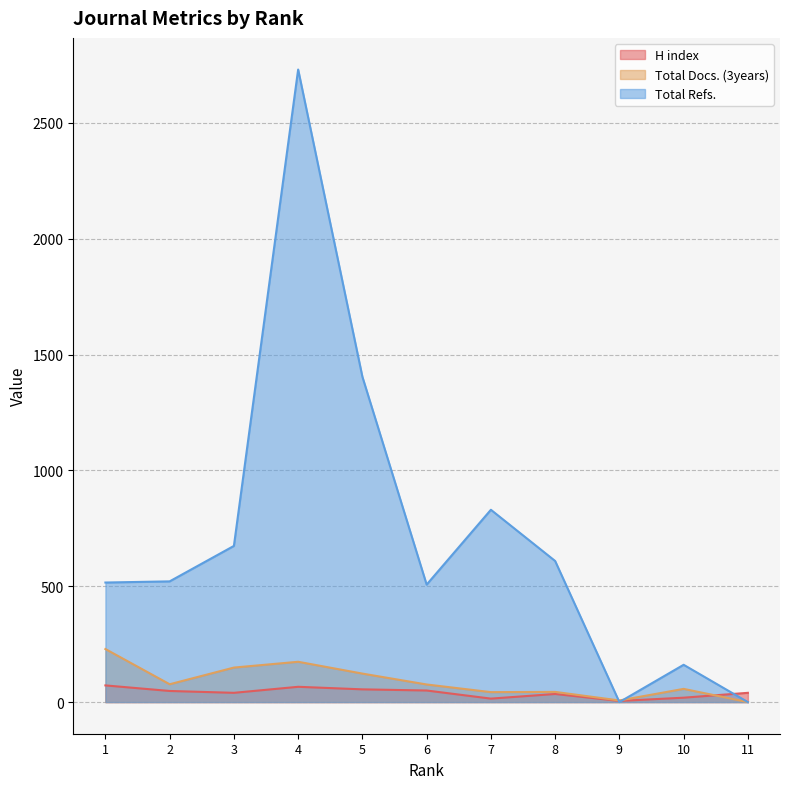

How many times do Total Docs. (3years) and H index cross each other?

1